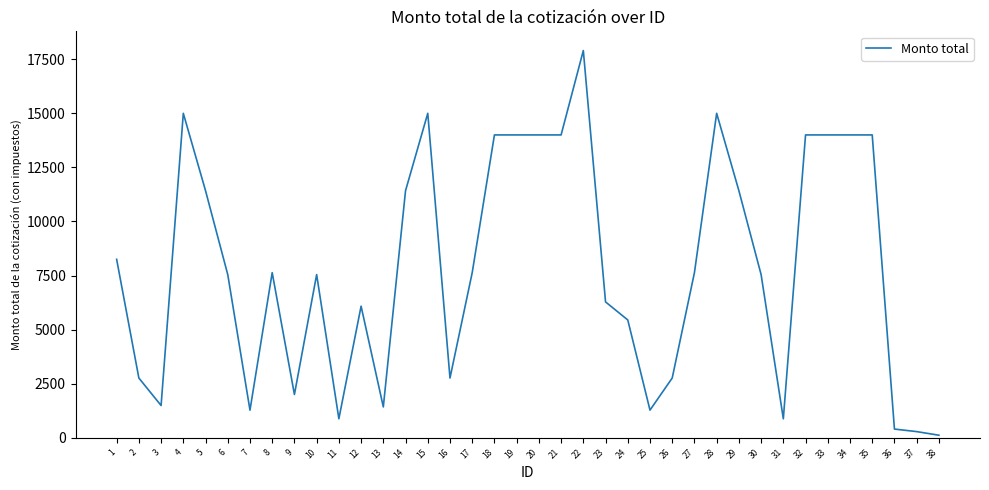

What is the ratio of the value at 6 to the value at 34?

0.5